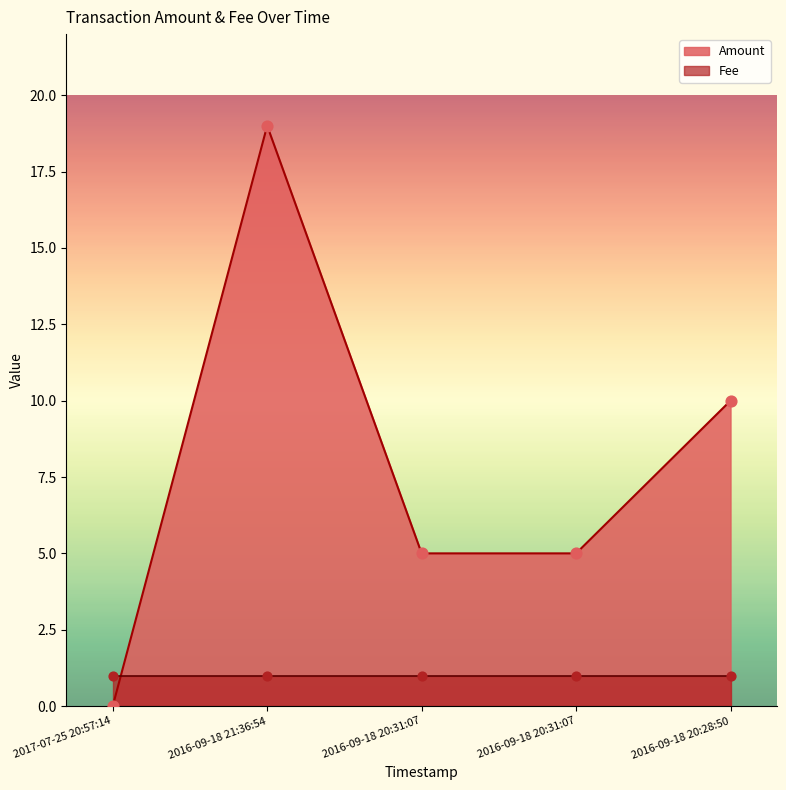

What is the change in value from 2016-09-18 21:36:54 to 2016-09-18 20:31:07?

-14